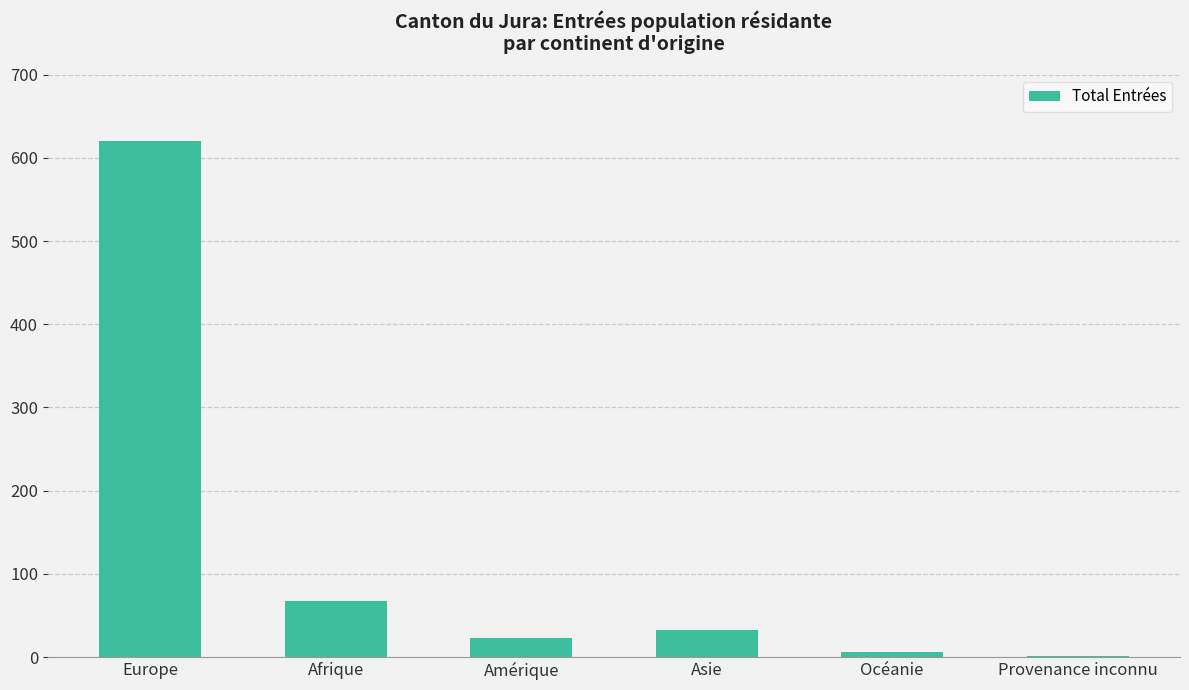

Reading left to right, transcribe all the data shown in this chart.

620	67	23	32	6	1